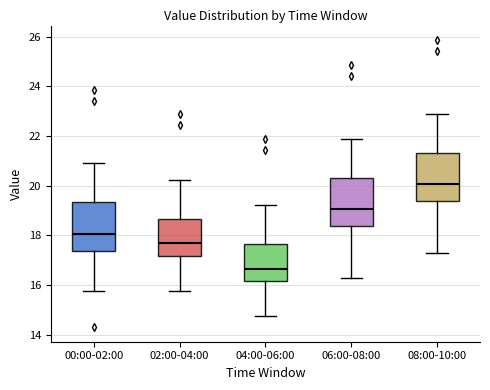

Where is the lower edge of the box for 02:00-04:00 on the y-axis? The values are not printed on the chart, so give them approximately, as read against the axis.

17.2